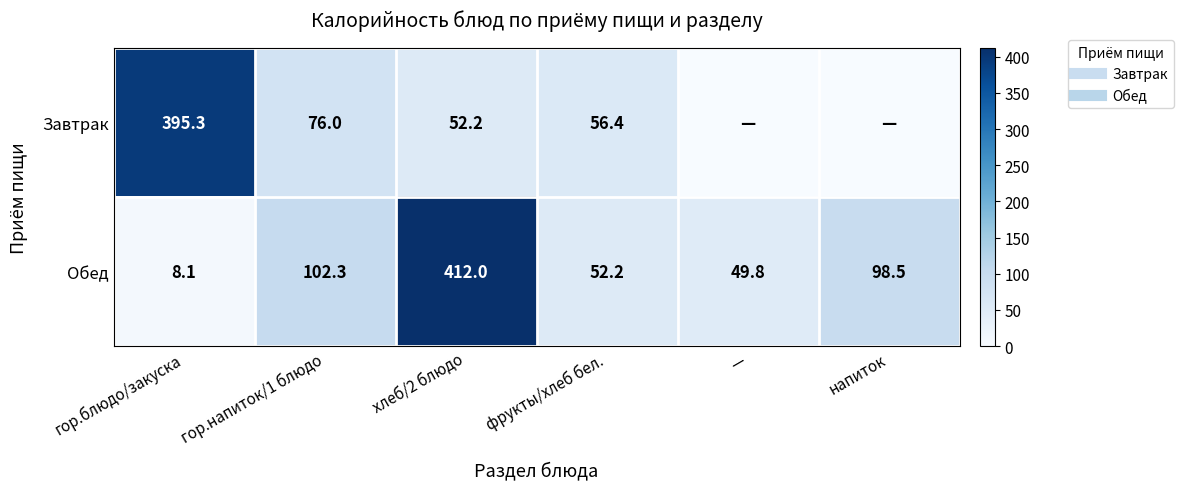

What is the spread (max minus min) of values at гор.напиток/1 блюдо?

26.3